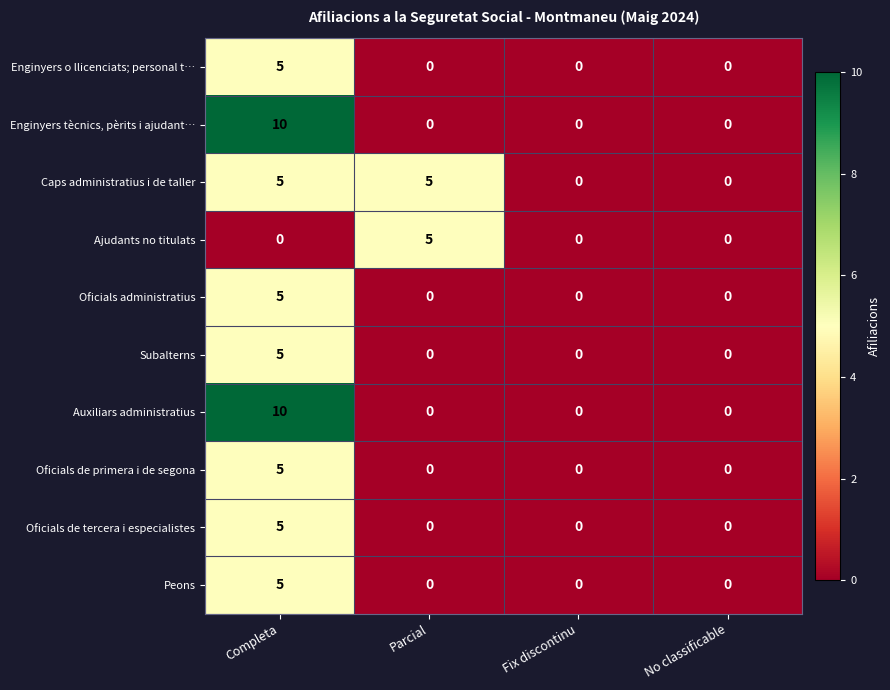

How many values in Oficials de tercera i especialistes are above zero?

1